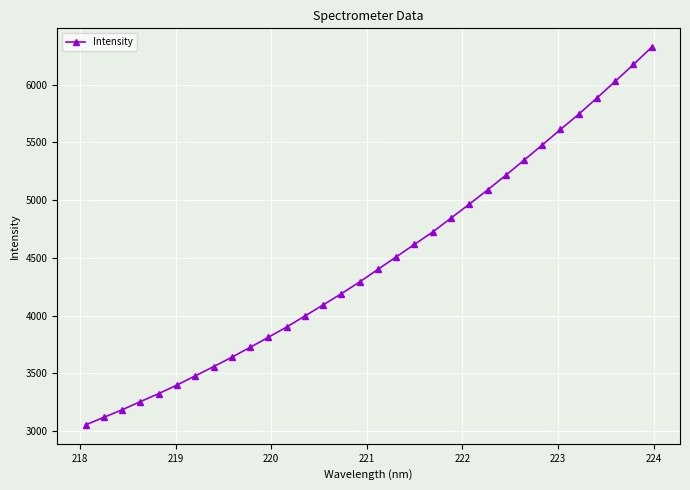

What is the maximum value shown in the chart?

6324.6